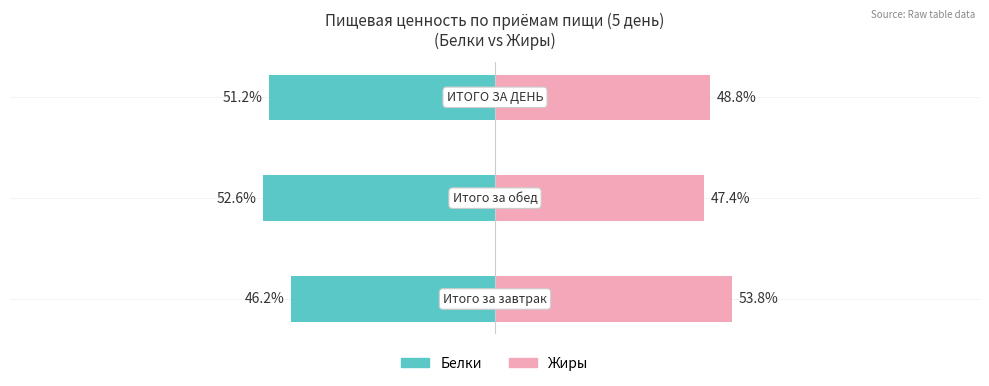

How many data points does each series have?

3